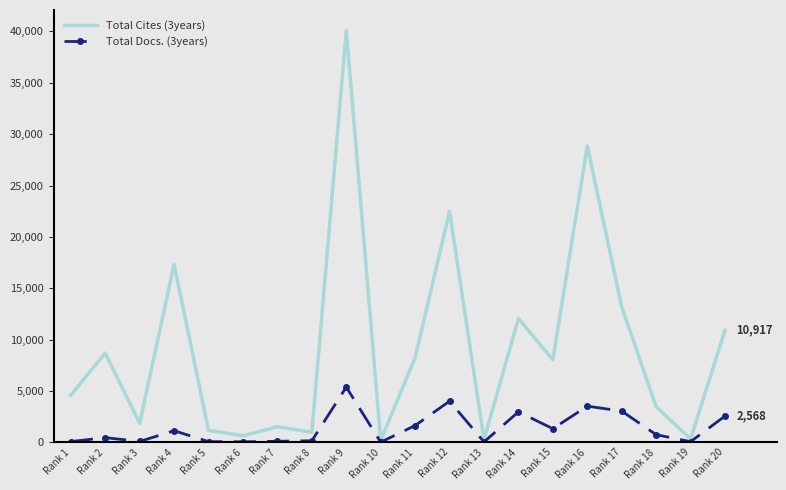

Which series has the largest range (max minus min)?

Total Cites (3years)